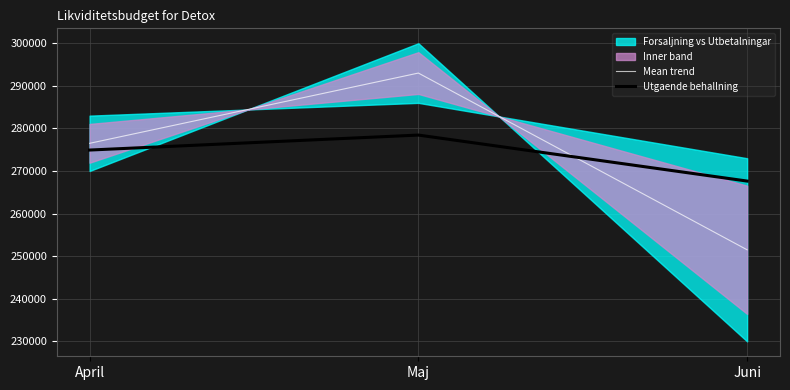

What is the sum of the Utgaende behallning values at Juni and April?

542561.2